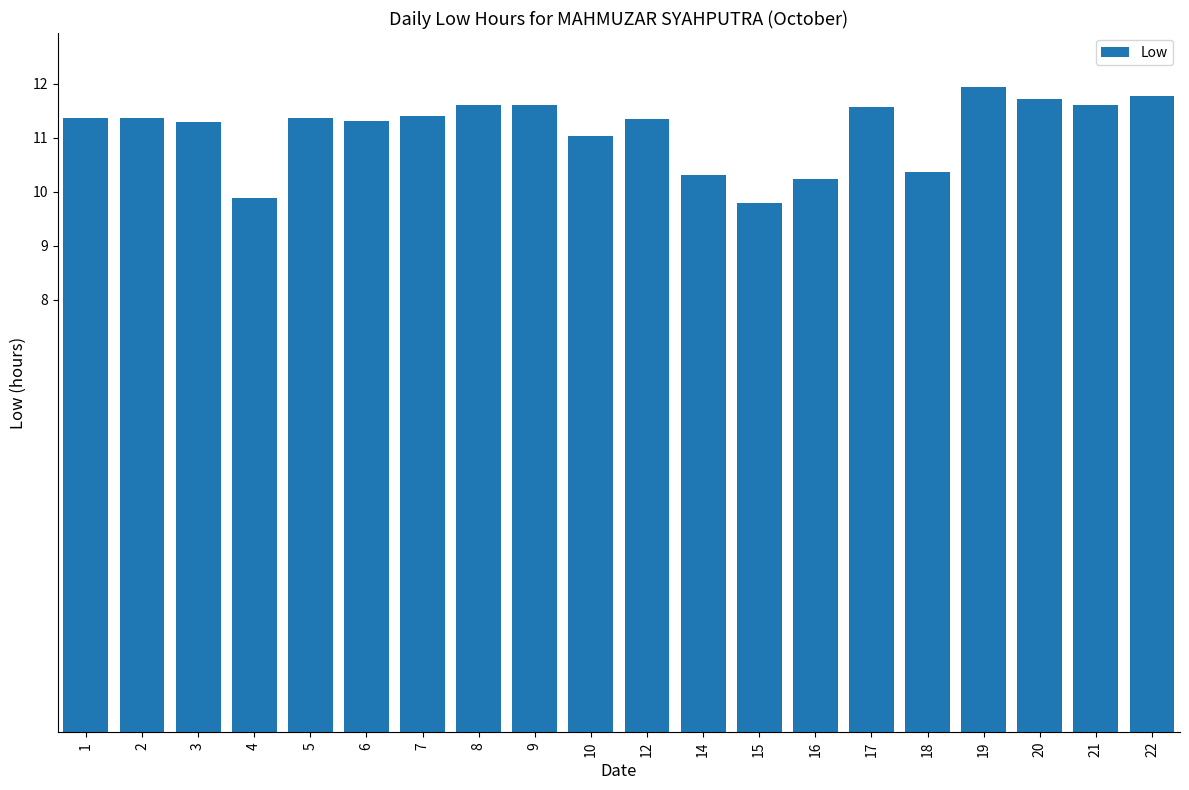

What is the maximum value shown in the chart?

11.9